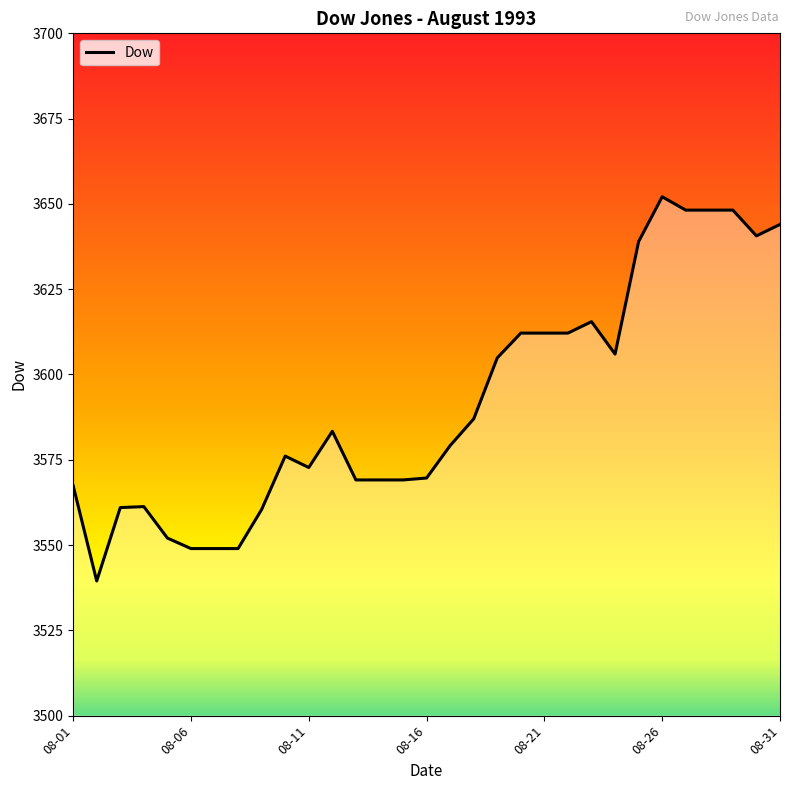

What is the difference between the maximum and minimum values?

112.6